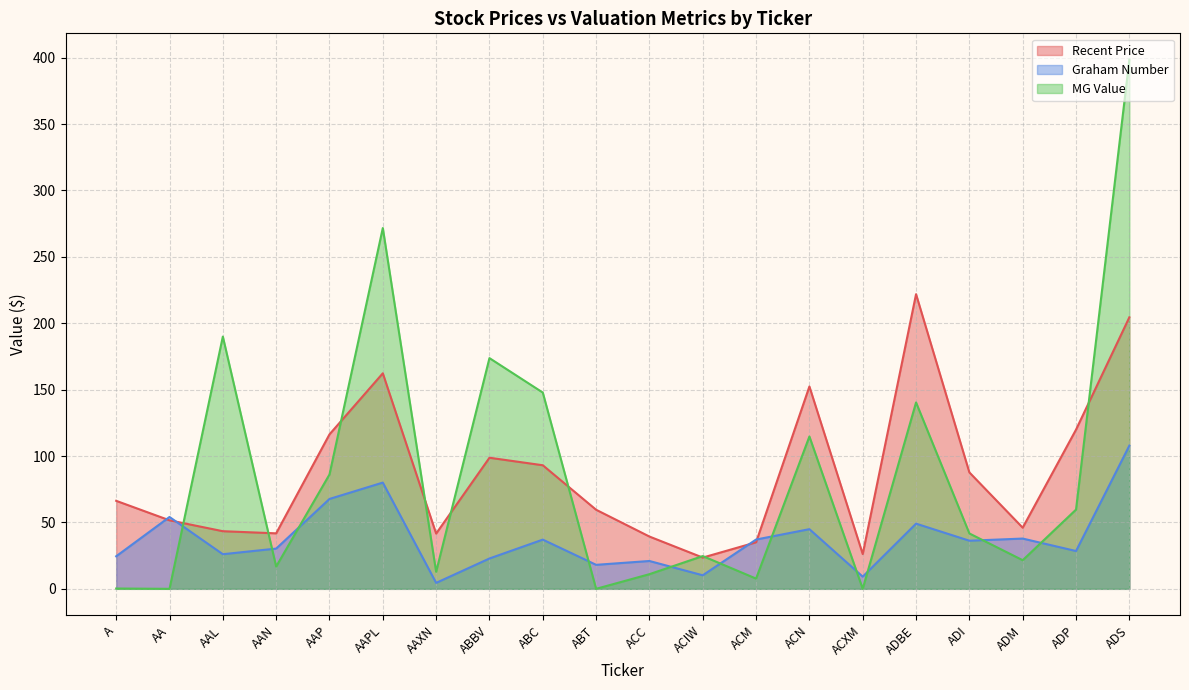

The MG Value series shows 190.0 at AAL. True or false?

True